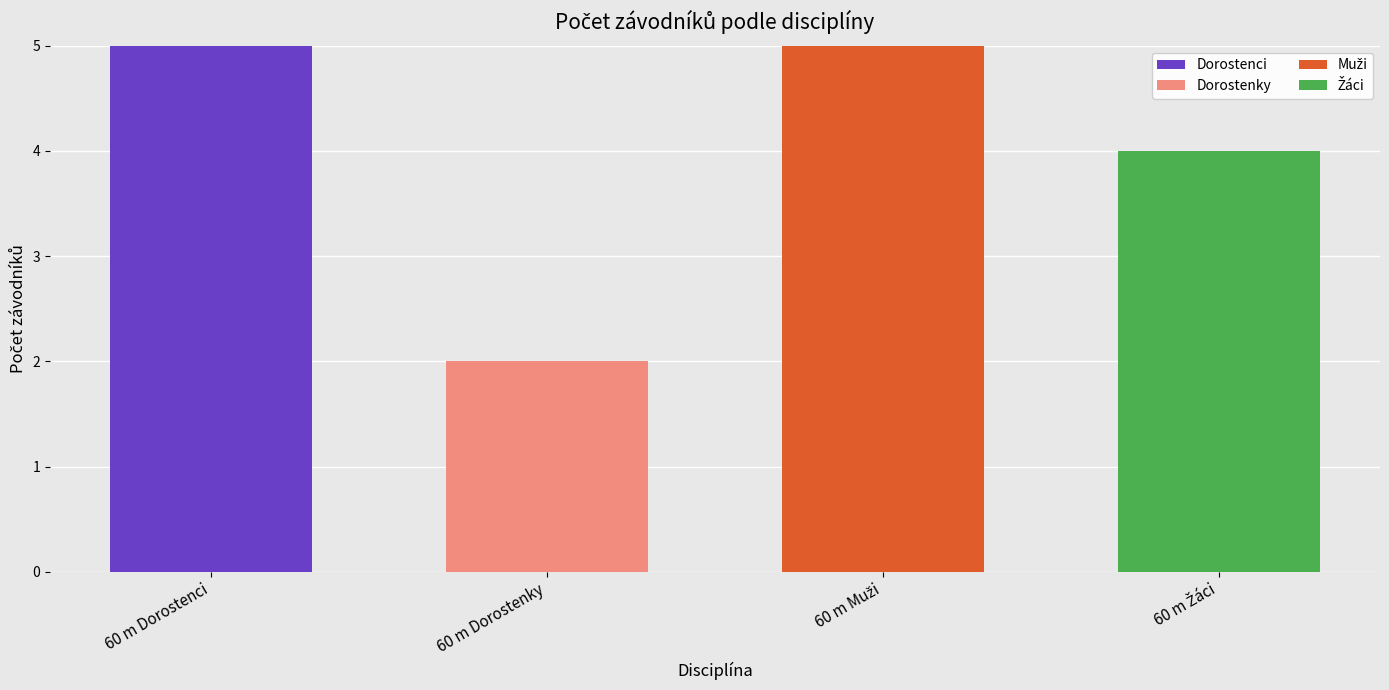

True or false: Dorostenci has a value of 5 at 60 m Dorostenci.

True